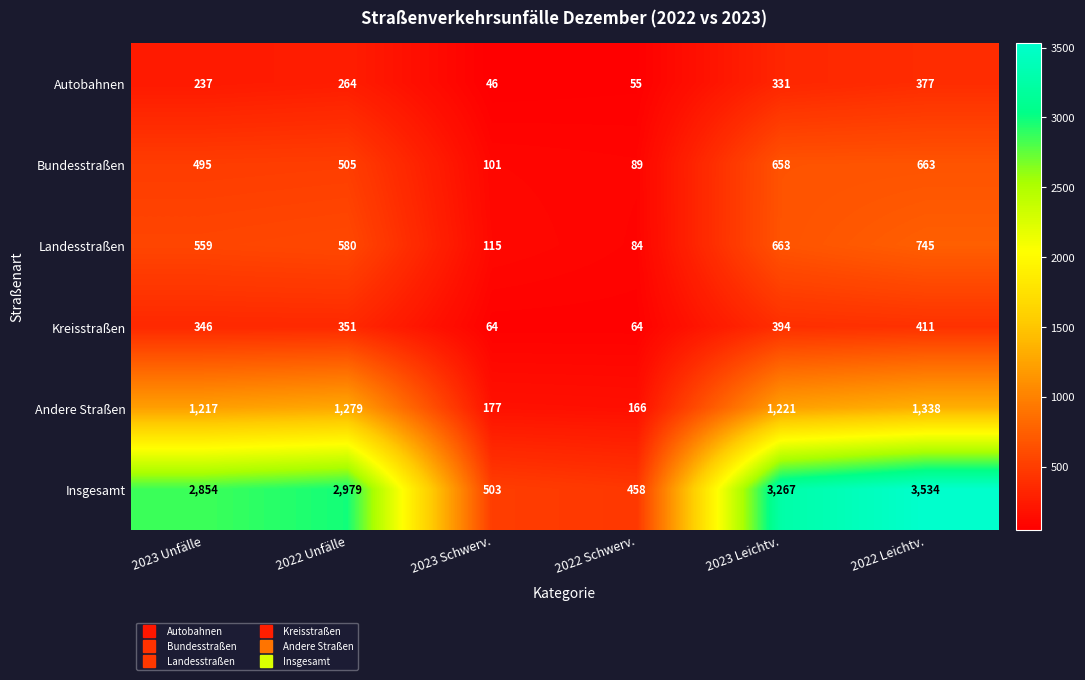

Rank the series by their maximum value, from lowest to highest.

Autobahnen, Kreisstraßen, Bundesstraßen, Landesstraßen, Andere Straßen, Insgesamt